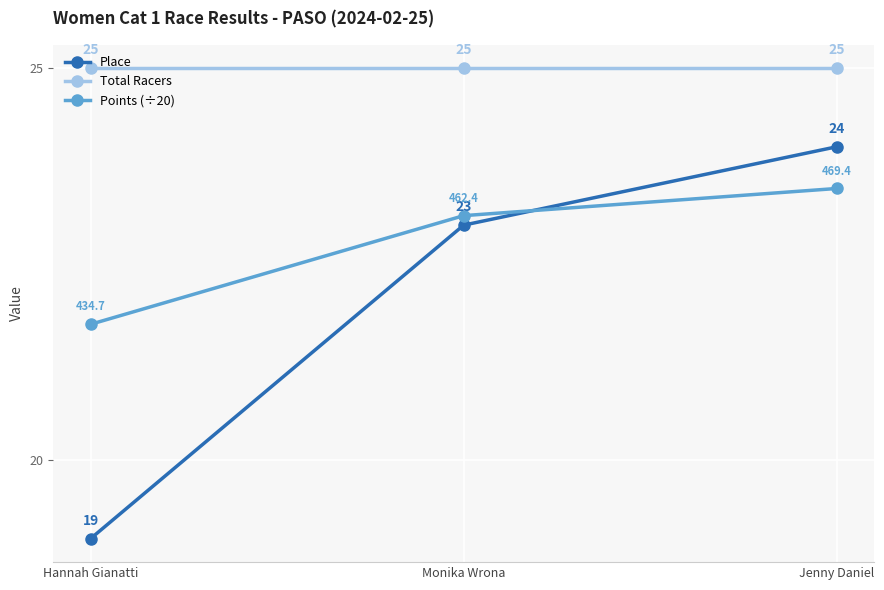

What is the sum of the Points (÷20) values at Hannah Gianatti and Monika Wrona?

44.9